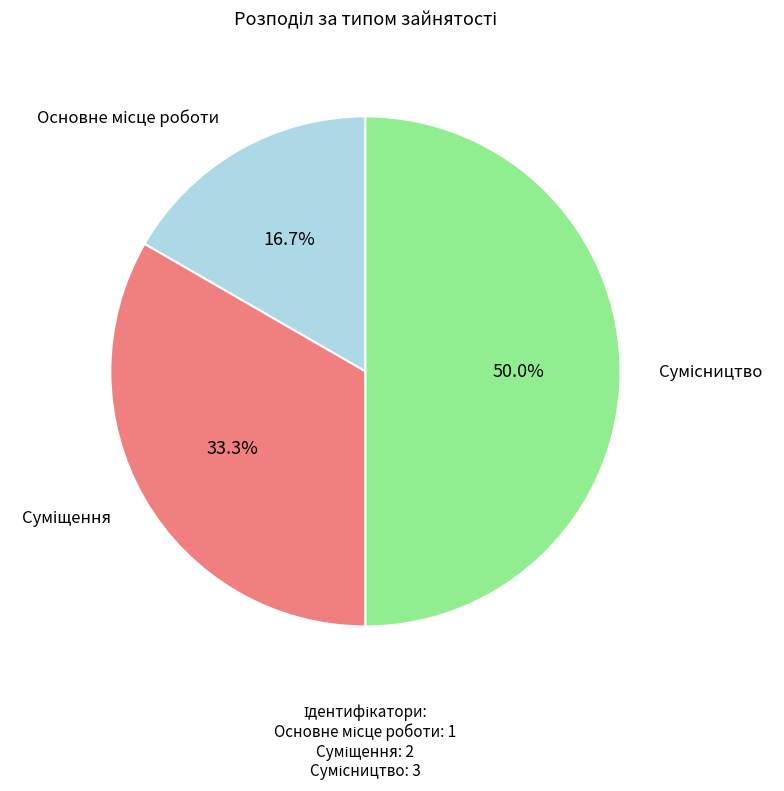

Count the number of slices in the pie.

3